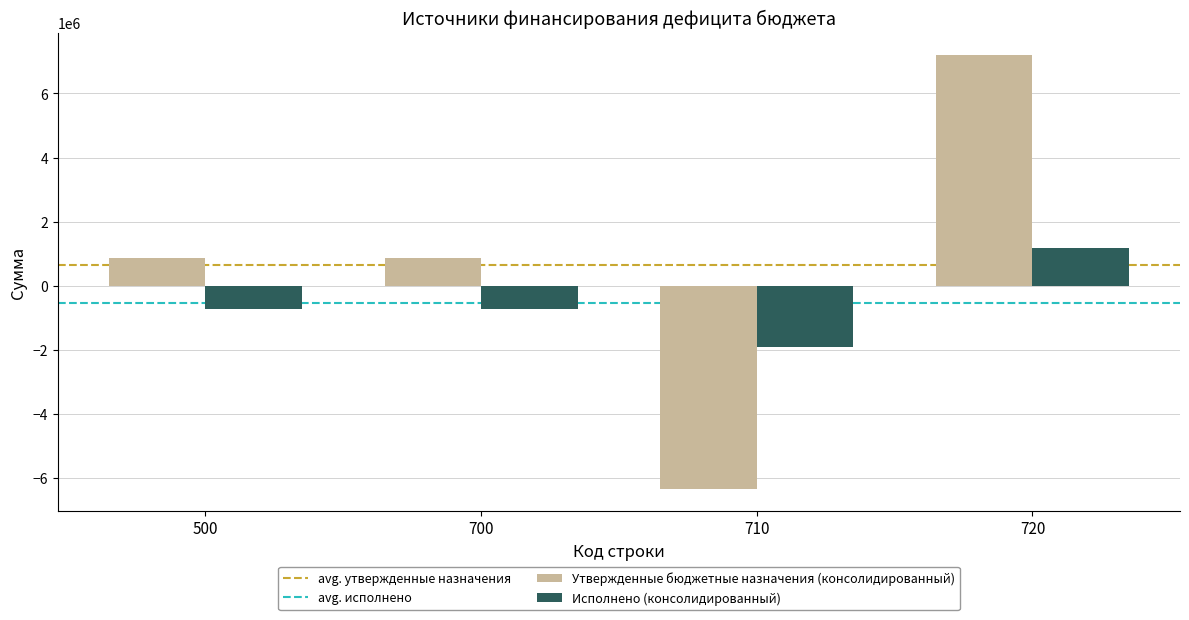

How many data points in Исполнено (консолидированный) are above -733750?

1